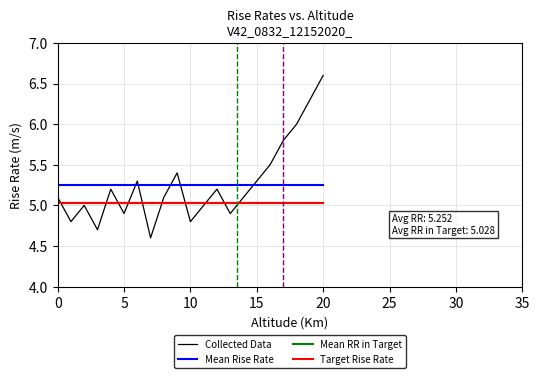

Does the chart have visible grid lines?

Yes